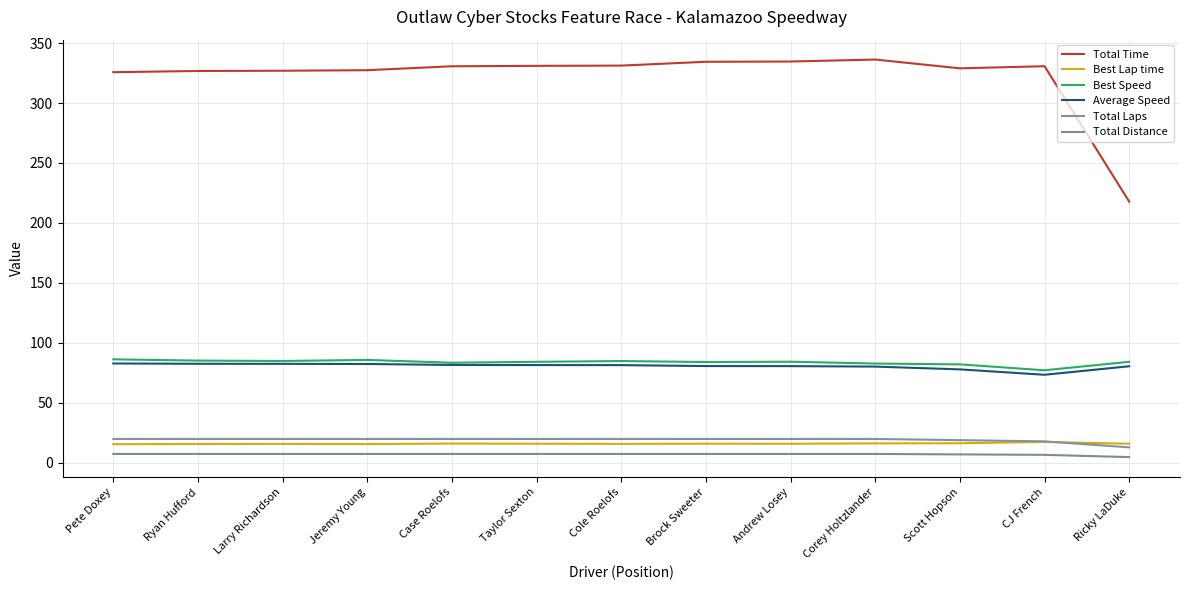

What position from the left is Scott Hopson?

11